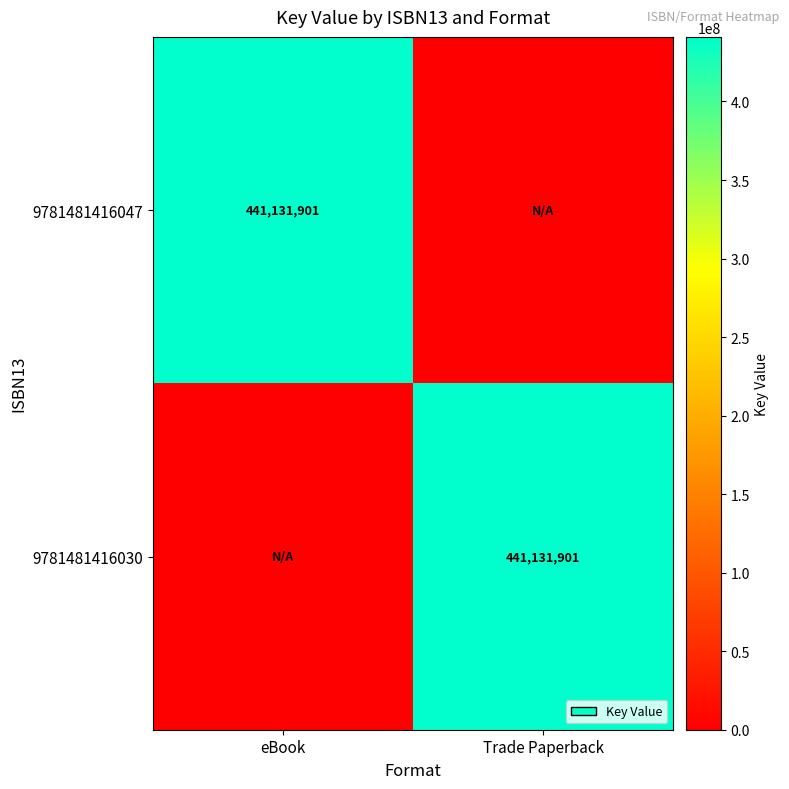

Is it true that 9781481416047 equals 441131901 at eBook?

True